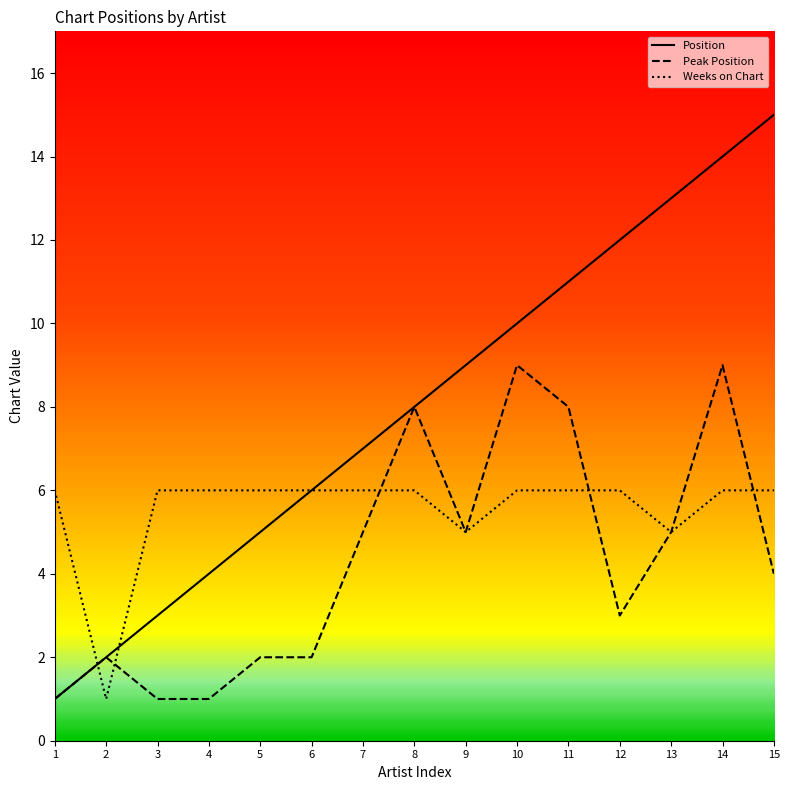

After their last crossing, which series has the higher values: Weeks on Chart or Peak Position?

Weeks on Chart